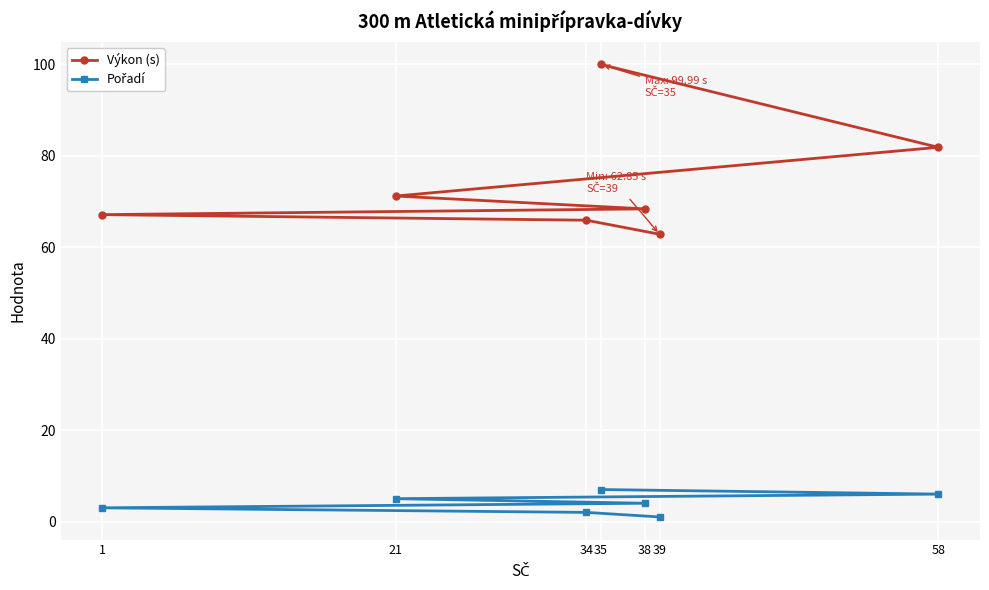

What is the total value across all series at 38?

72.4